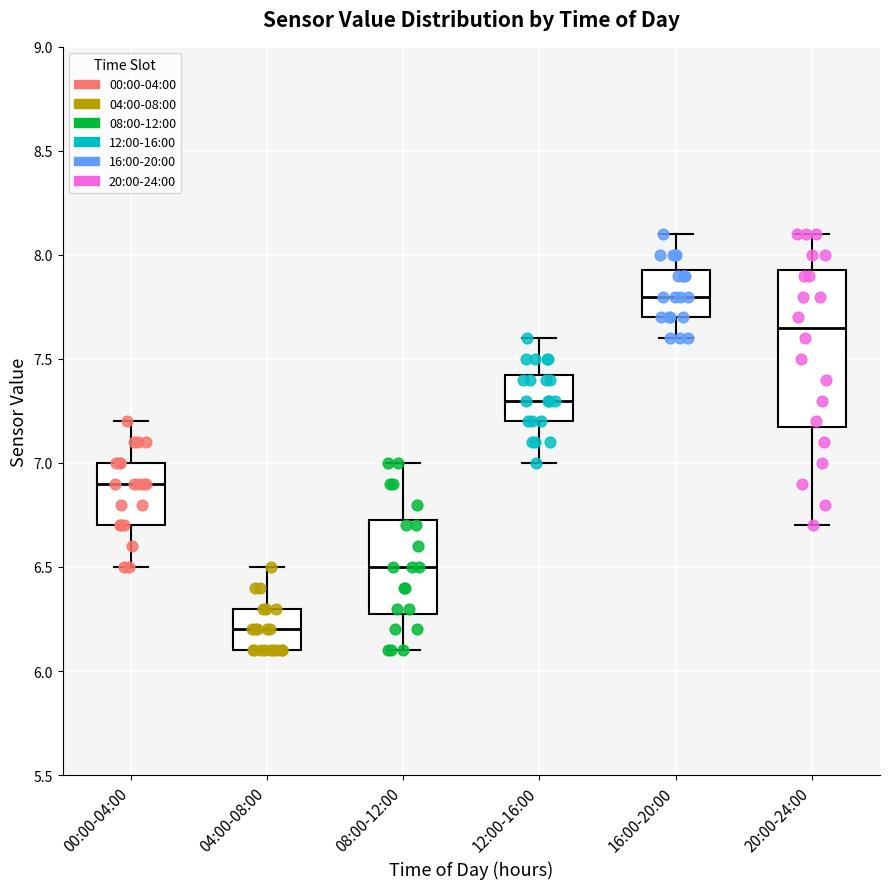

Comparing the boxes themselves (not the whiskers), which one is the tallest?

20:00-24:00